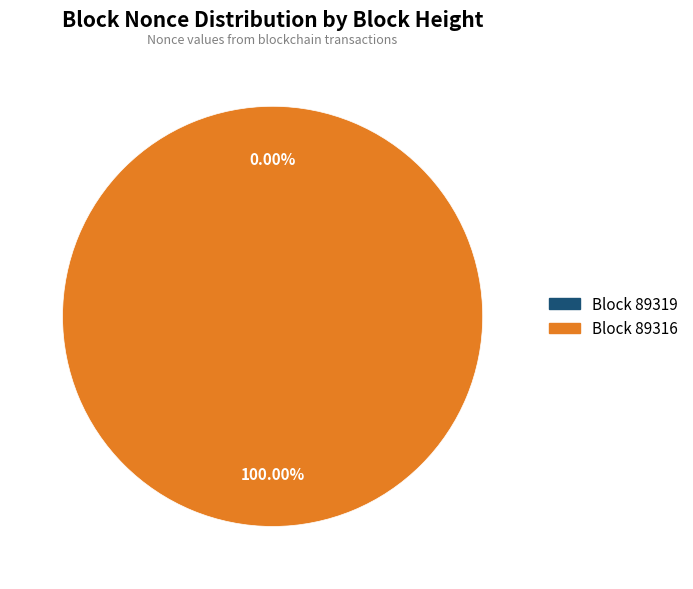

How many segments does this pie chart have?

2